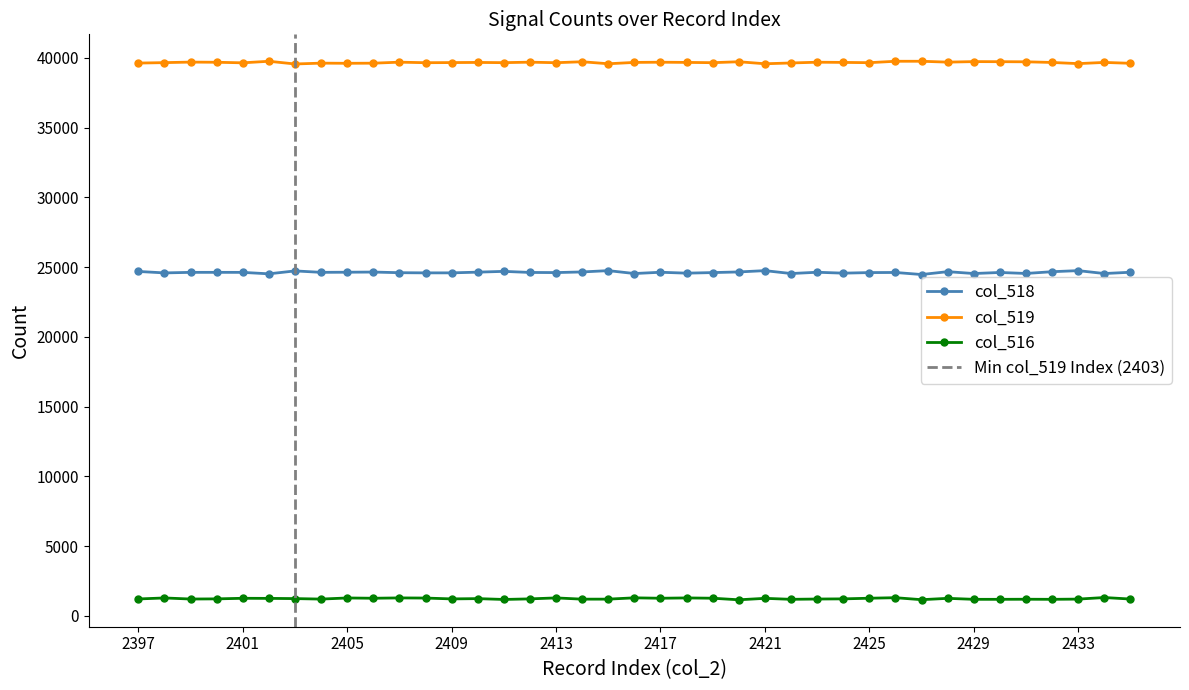

True or false: col_519 has a value of 70449 at 2408.

False